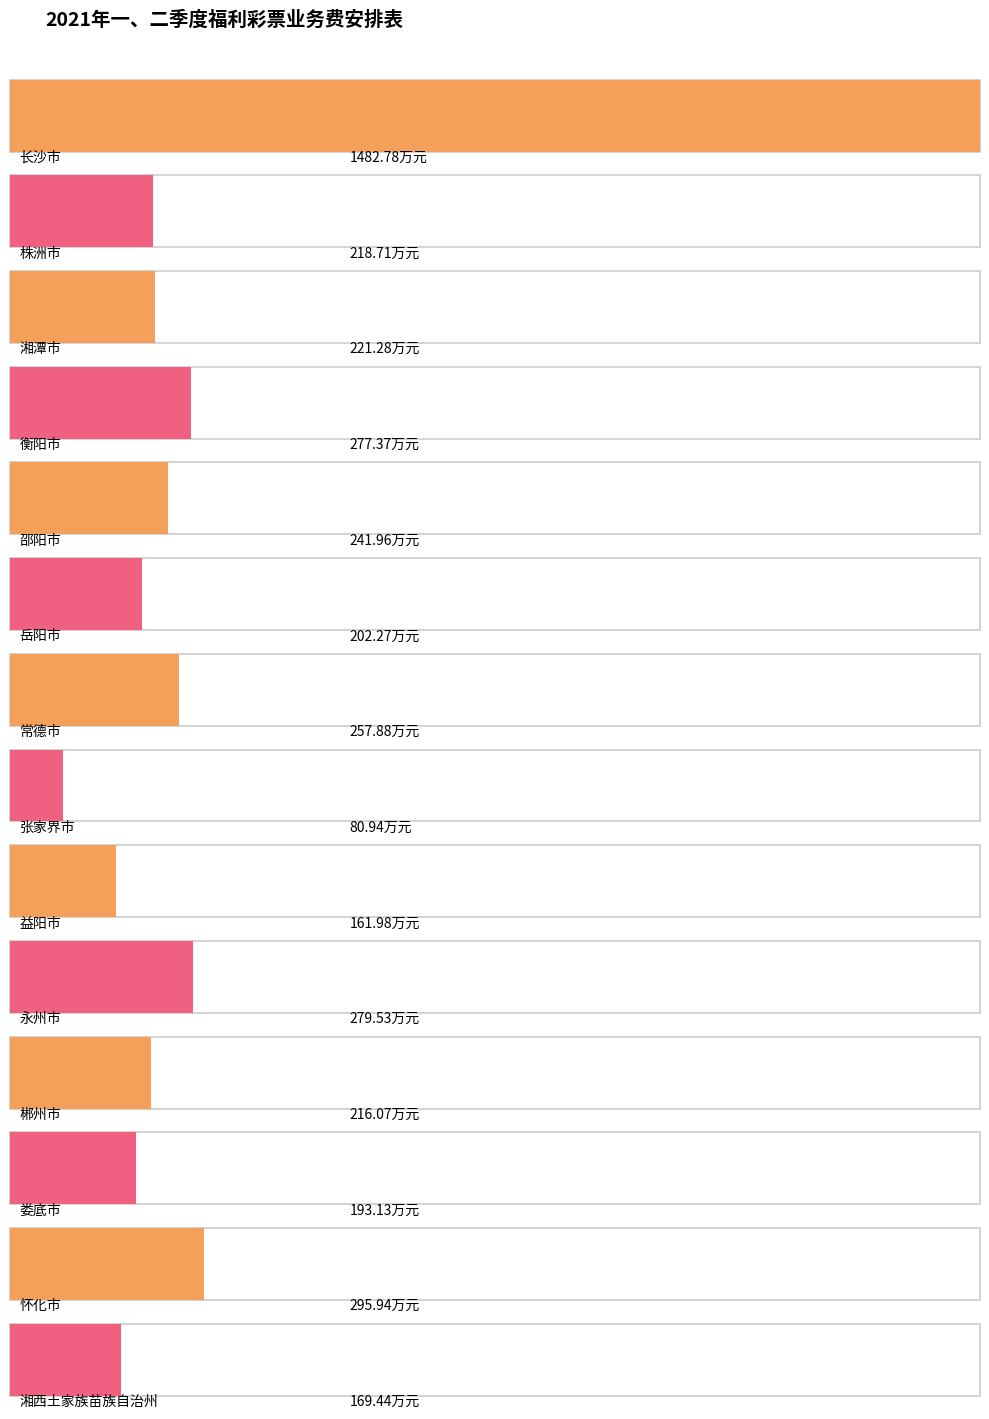

What is the smallest value displayed?

80.9